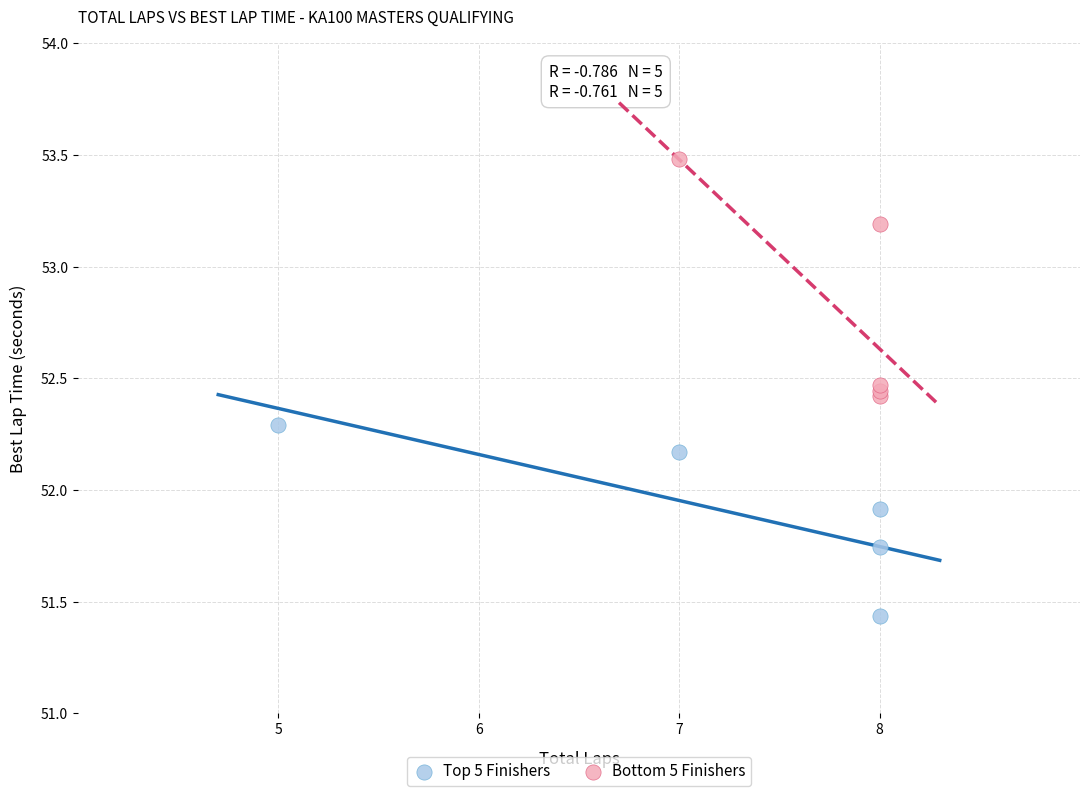

Which series contains the lowest Y value?

Top 5 Finishers